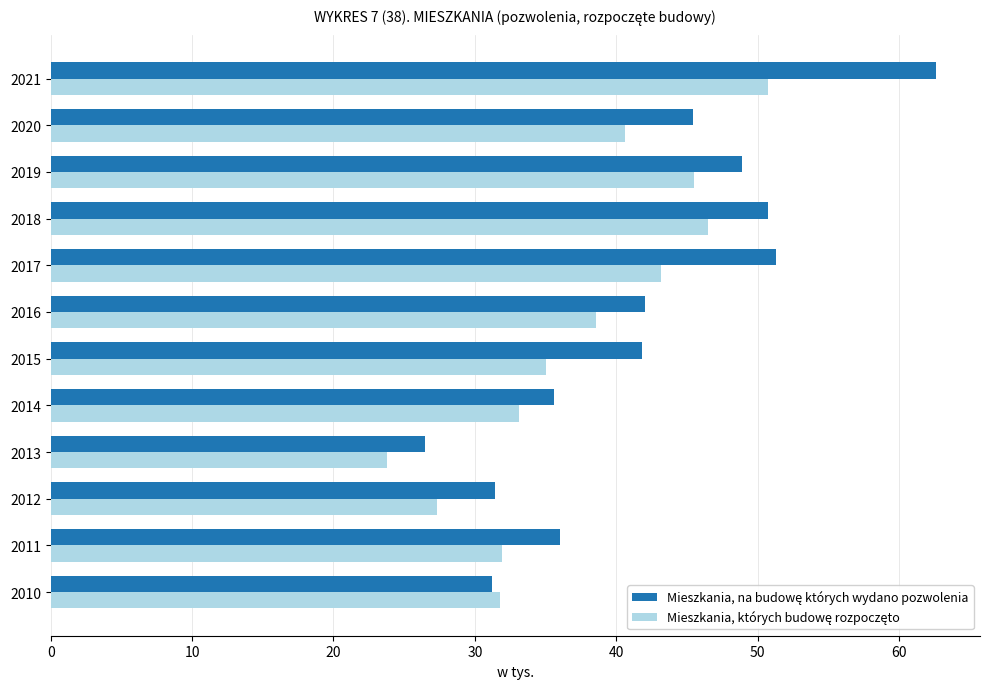

What is the spread (max minus min) of values at 2013?

2.7